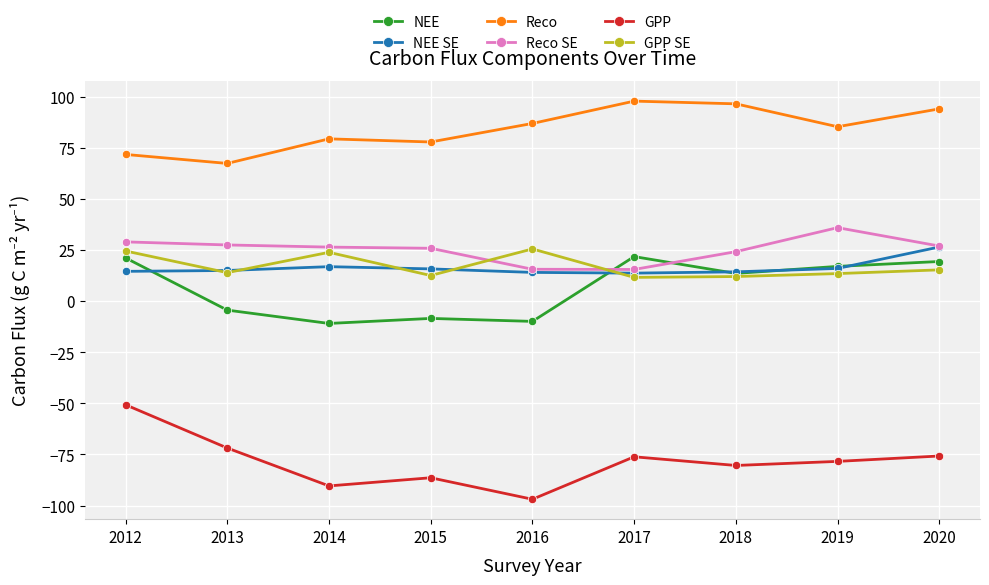

What is the minimum value shown in the chart?

-96.9